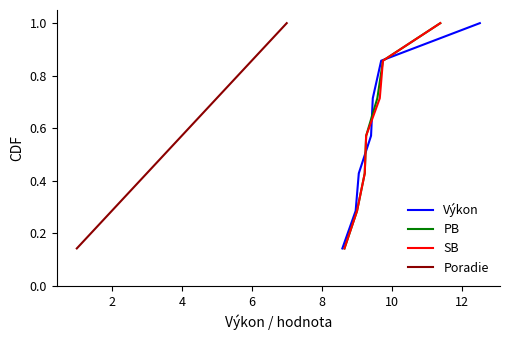

True or false: Výkon and PB intersect in this chart.

False